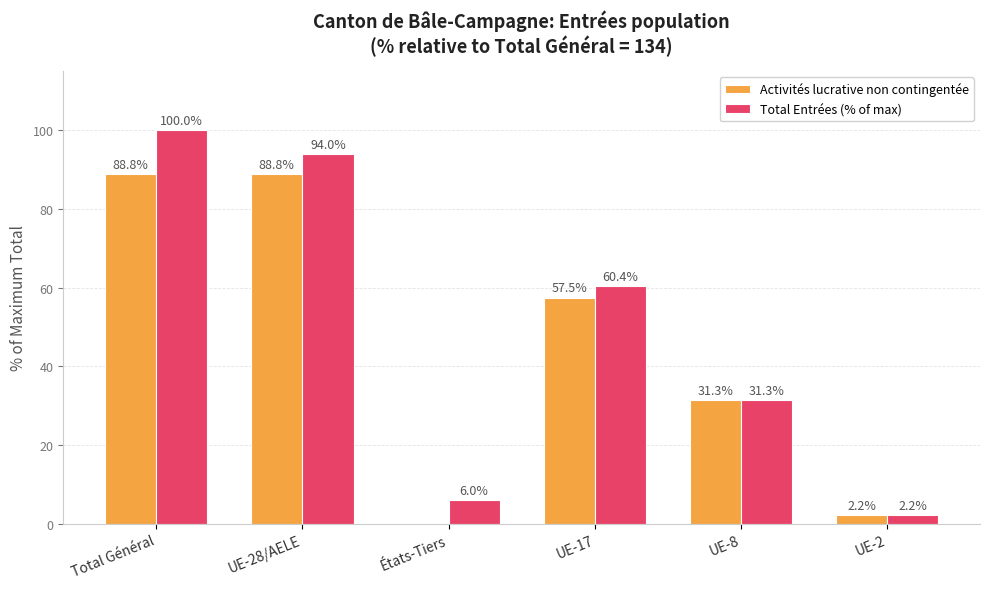

What is the sum of all Activités lucrative non contingentée values?

268.7